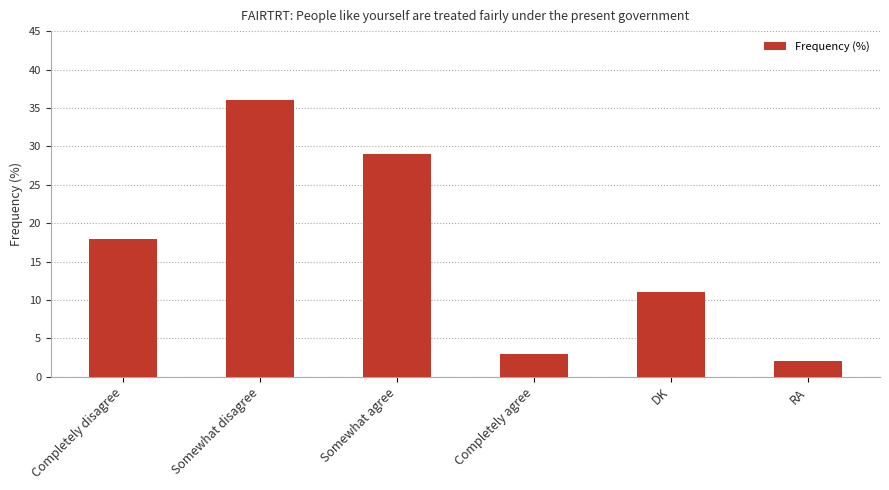

What is the label of the 3rd bar from the left?

Somewhat agree